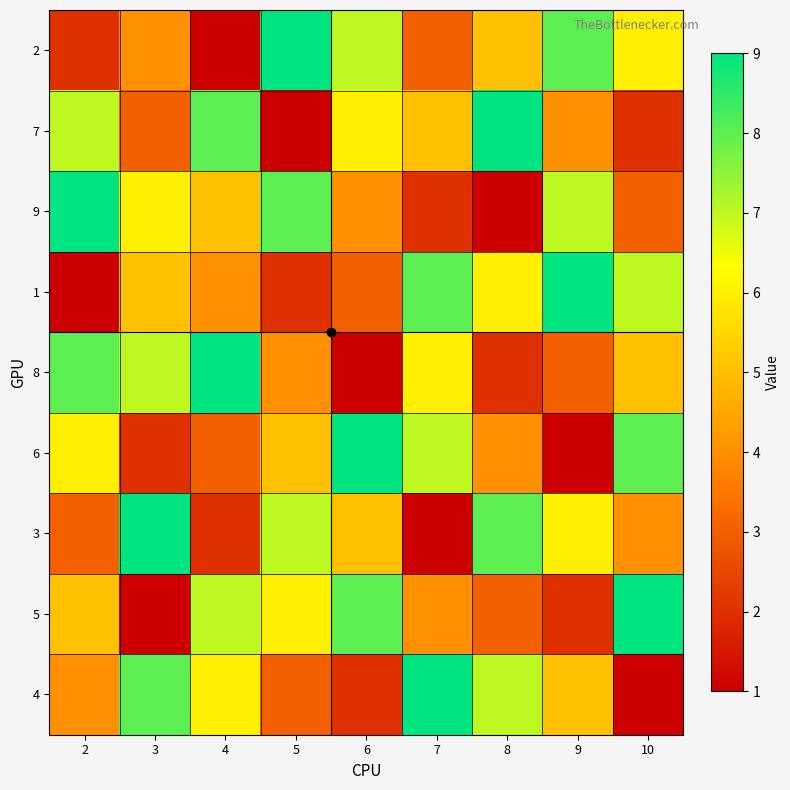

Reading left to right, what are all the values shown in this chart?

2: 2=2	3=4	4=1	5=9	6=7	7=3	8=5	9=8	10=6
7: 2=7	3=3	4=8	5=1	6=6	7=5	8=9	9=4	10=2
9: 2=9	3=6	4=5	5=8	6=4	7=2	8=1	9=7	10=3
1: 2=1	3=5	4=4	5=2	6=3	7=8	8=6	9=9	10=7
8: 2=8	3=7	4=9	5=4	6=1	7=6	8=2	9=3	10=5
6: 2=6	3=2	4=3	5=5	6=9	7=7	8=4	9=1	10=8
3: 2=3	3=9	4=2	5=7	6=5	7=1	8=8	9=6	10=4
5: 2=5	3=1	4=7	5=6	6=8	7=4	8=3	9=2	10=9
4: 2=4	3=8	4=6	5=3	6=2	7=9	8=7	9=5	10=1